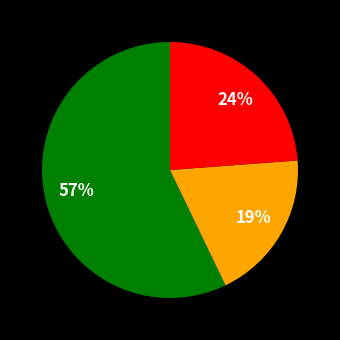

Is there any slice that represents more than half of the pie?

Yes